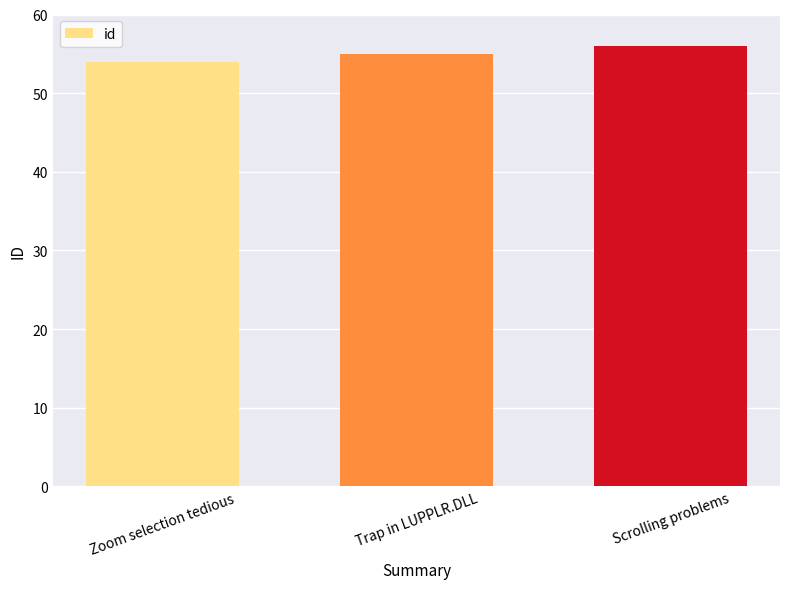

What position from the right is Zoom selection tedious?

3